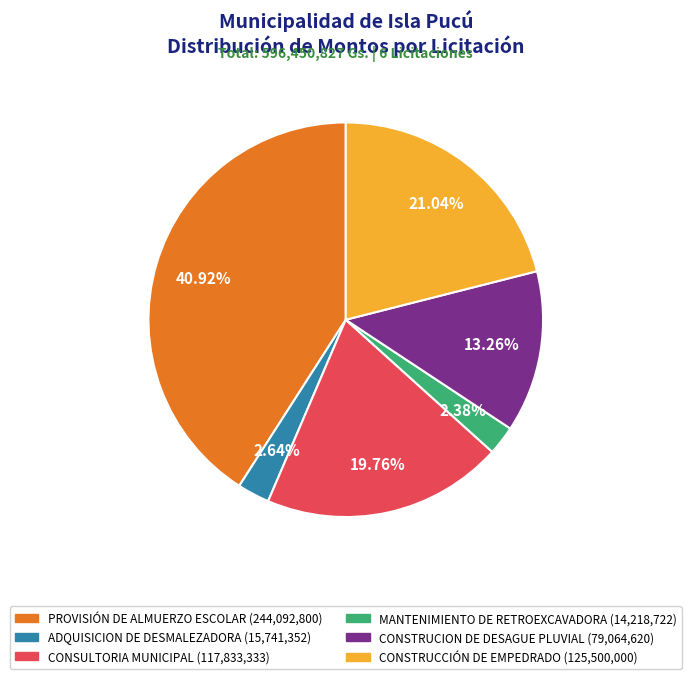

Does CONSTRUCION DE DESAGUE PLUVIAL account for over 50% of the chart?

No